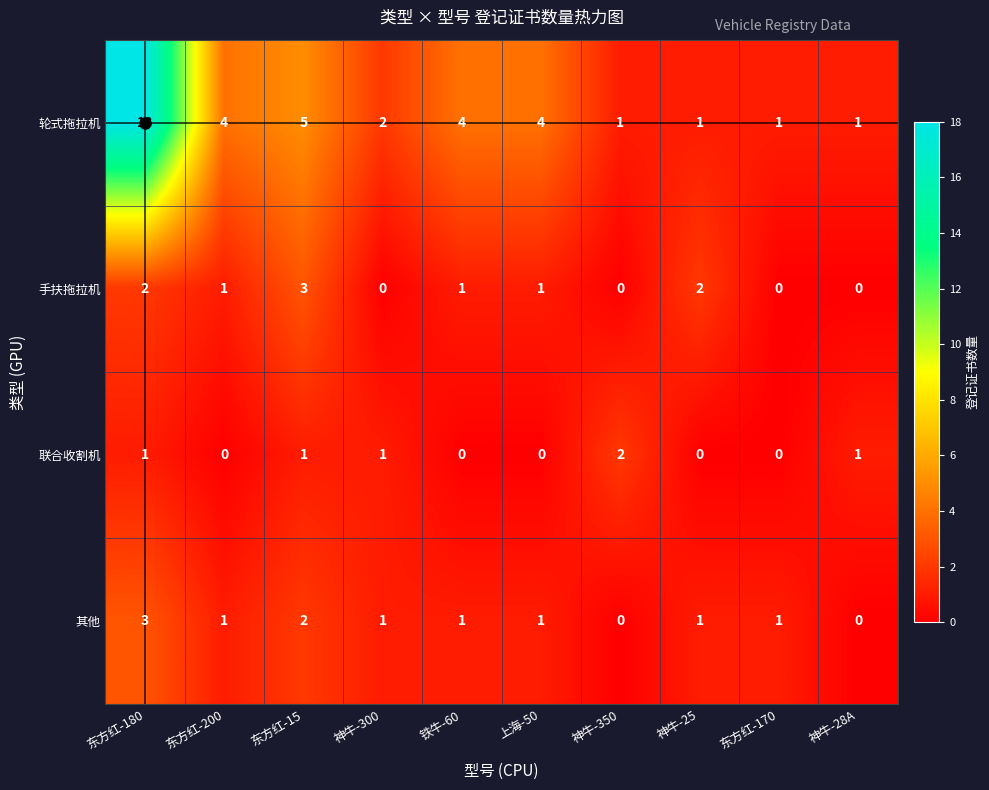

True or false: 手扶拖拉机 has a value of 2 at 神牛-25.

True